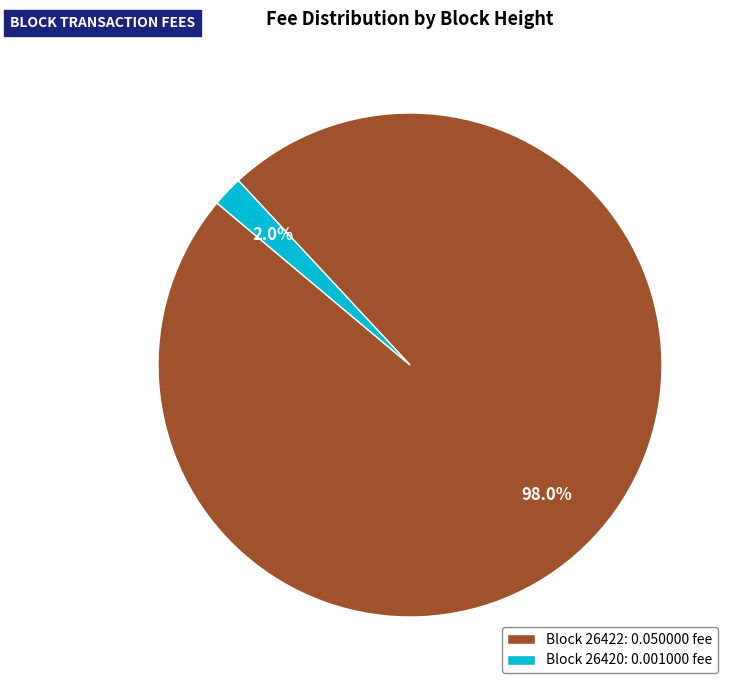

Do Block 26420: 0.001000 fee and Block 26422: 0.050000 fee together represent more than half of the pie?

Yes